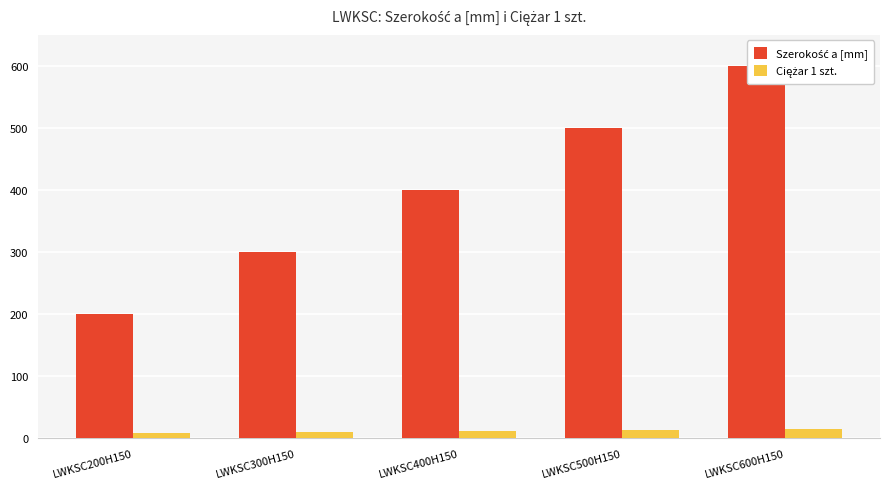

What is the value of the Szerokość a [mm] bar at the 3rd from the left?

400.0